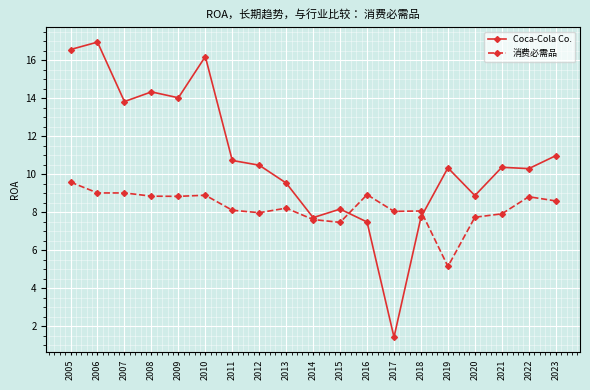

Does the chart have visible grid lines?

Yes